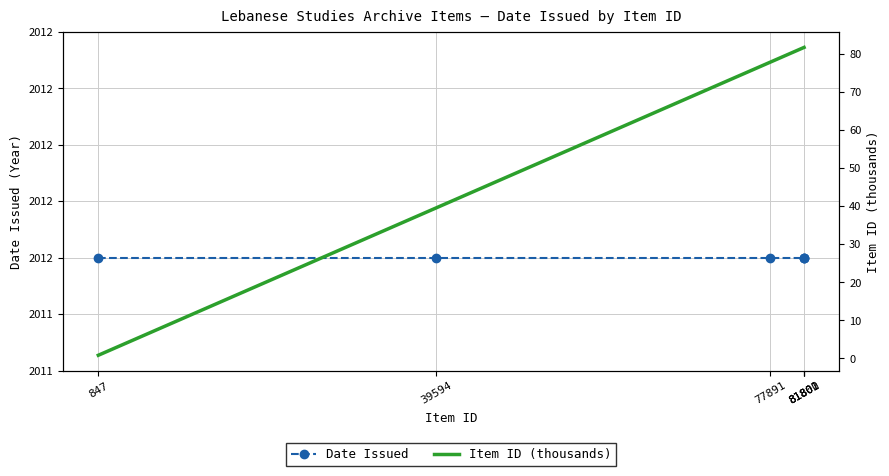

Is it true that Item ID (thousands) equals 14.4 at 39594?

False